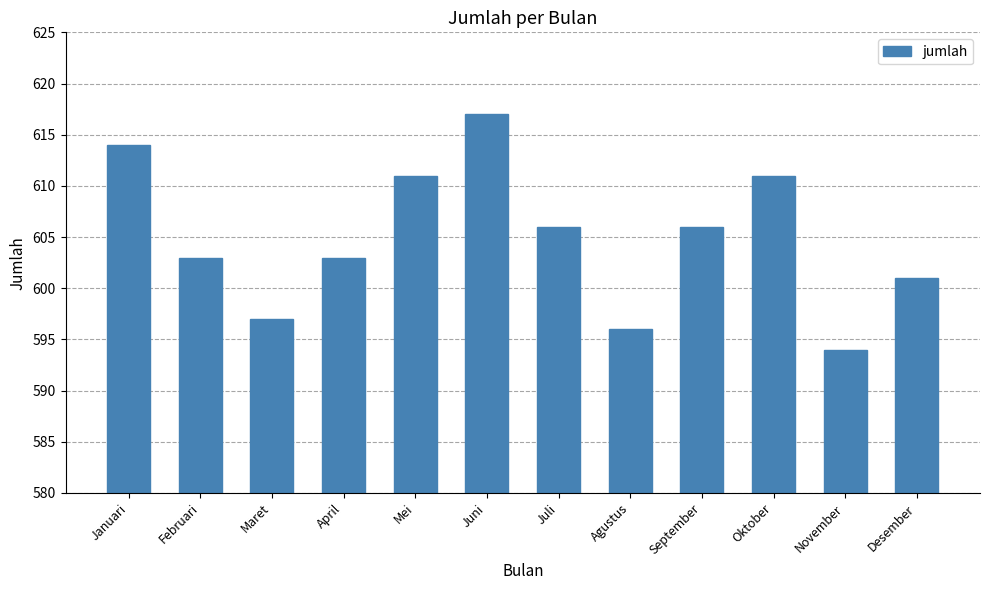

Approximately how many times larger is the value at Desember compared to Maret?

1.0